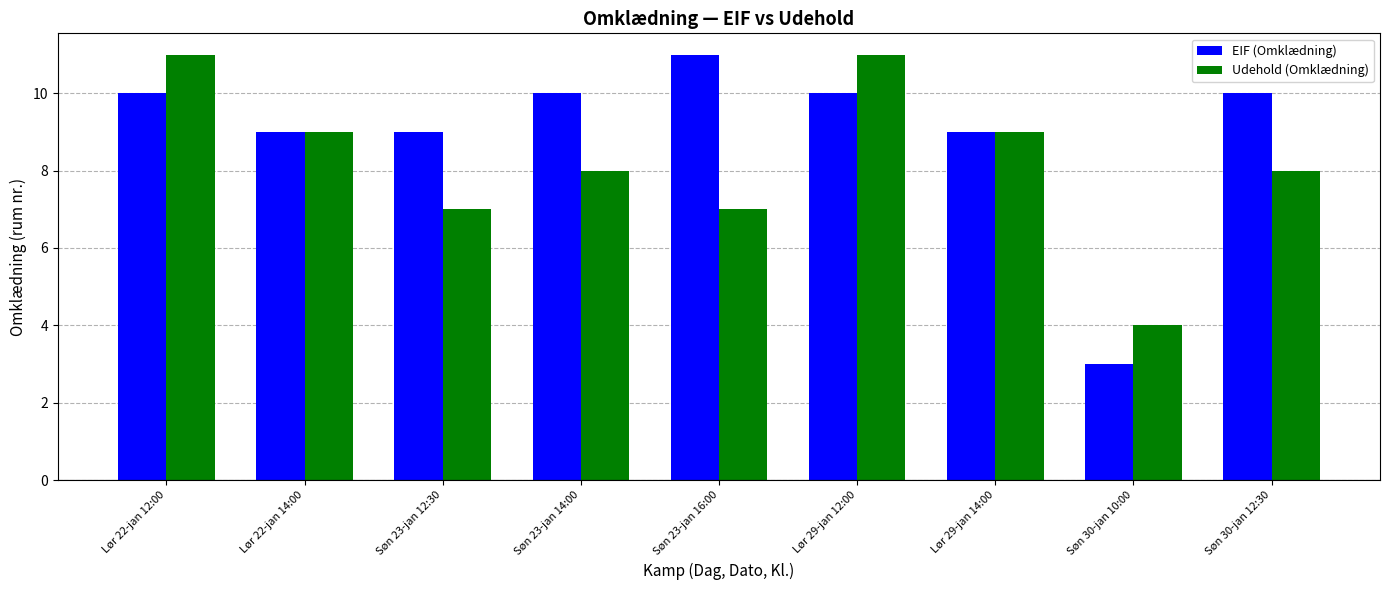

Which series has the largest range (max minus min)?

EIF (Omklædning)